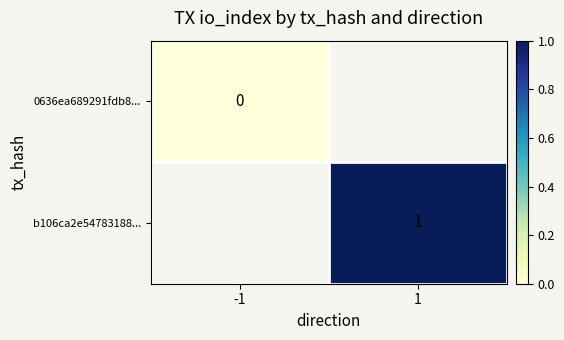

Which label corresponds to the largest value in the chart?

1